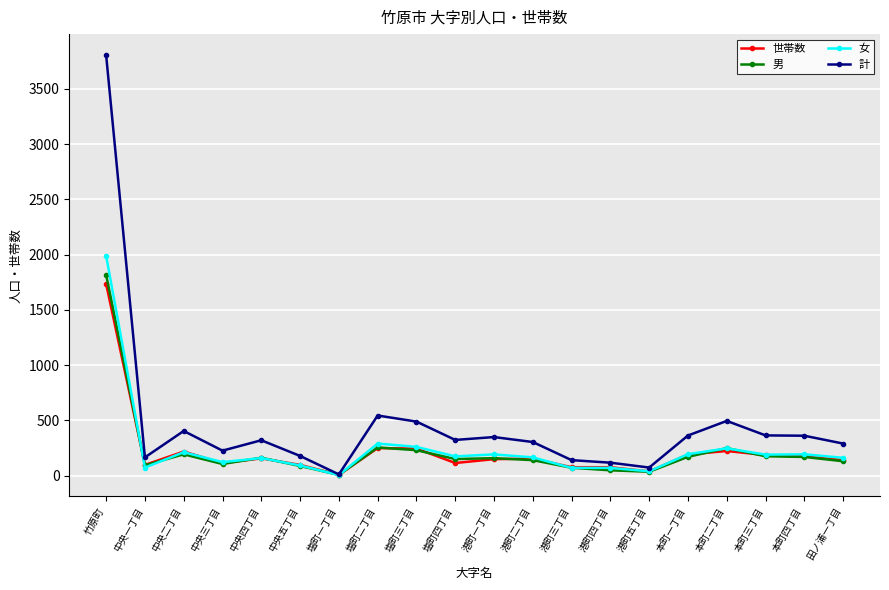

What position from the left is 中央五丁目?

6